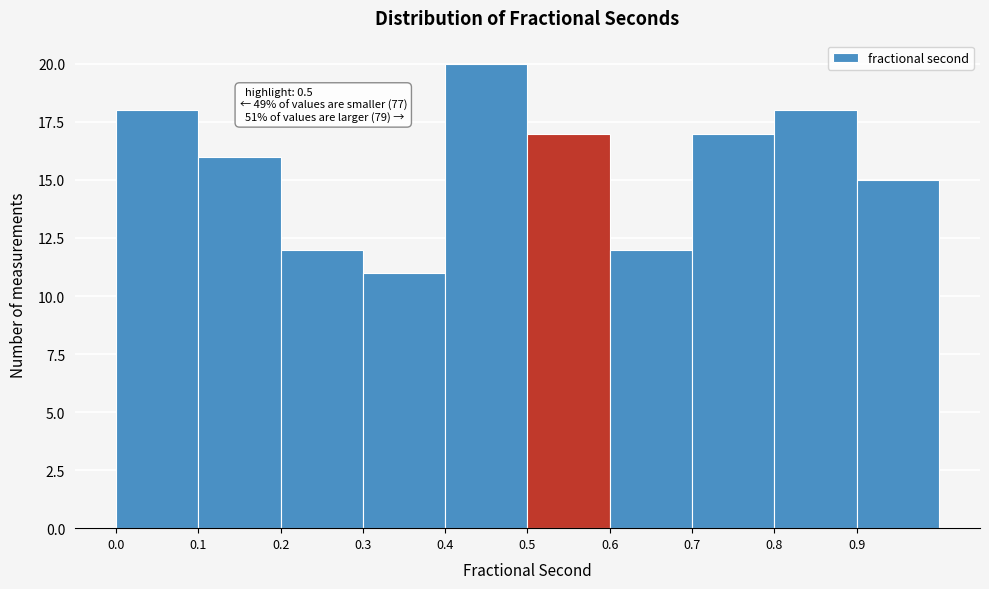

Which range on the x-axis has the tallest bar?

0.4 to 0.5